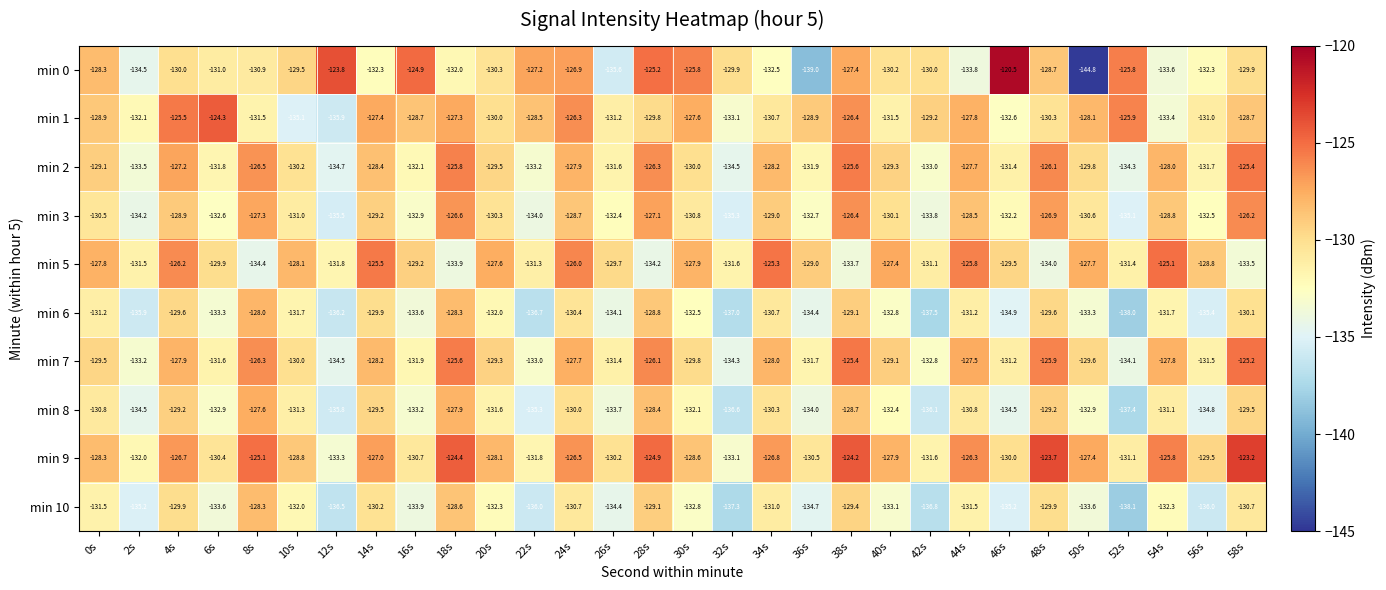

Where does the min 9 series first go above -128?

4s